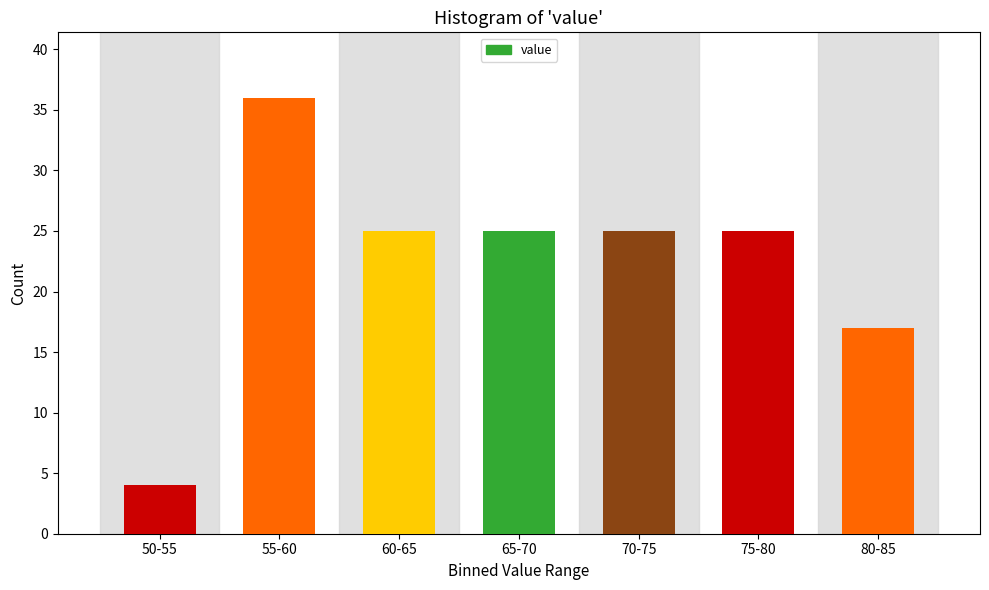

Reading right to left, extract all data points from this chart.

80-85=17	75-80=25	70-75=25	65-70=25	60-65=25	55-60=36	50-55=4